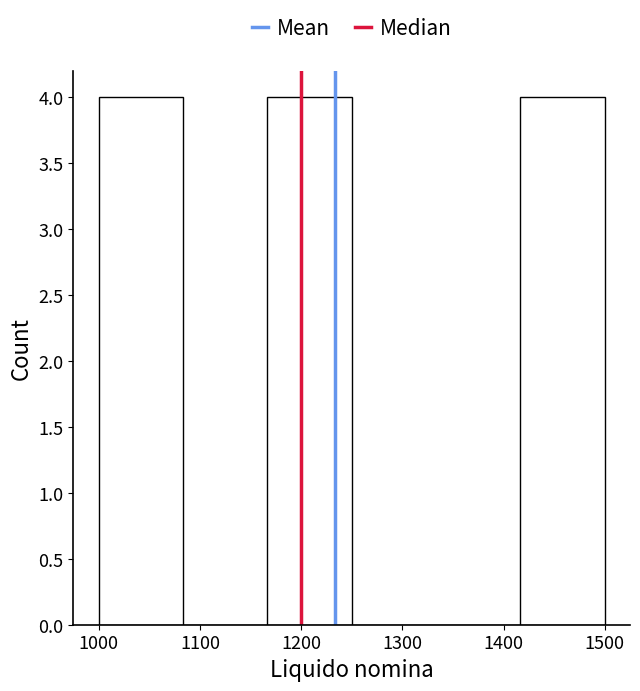

Reading left to right, transcribe this chart: for each bar, give the range it covers on the x-axis and its height. Neither the bar edges nor the heights are printed on the chart, so give them approximately, as read against the axes.

1000 to 1080: 4
1080 to 1170: 0
1170 to 1250: 4
1250 to 1330: 0
1330 to 1420: 0
1420 to 1500: 4